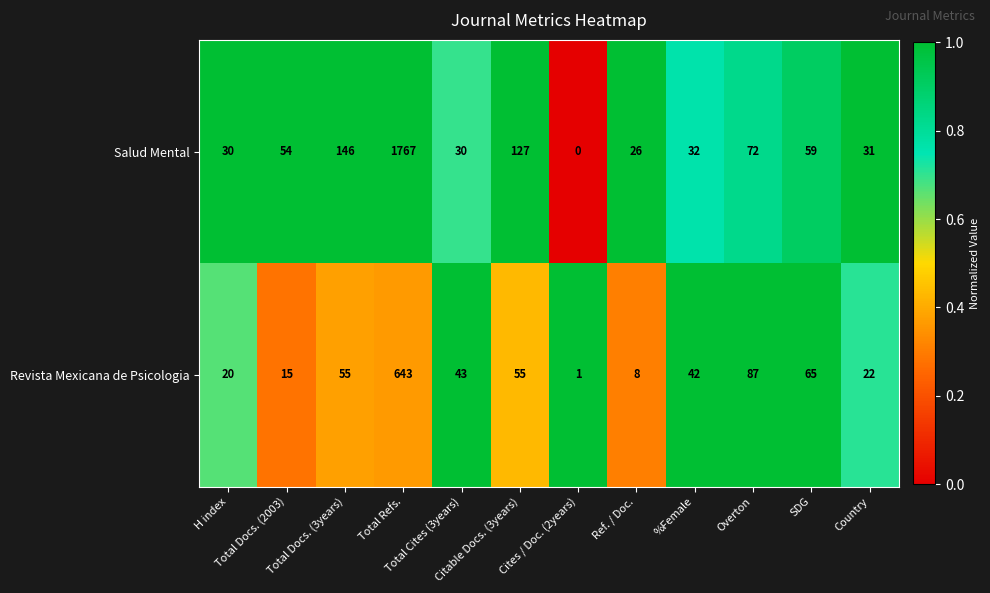

What is the total value across all series at Ref. / Doc.?

34